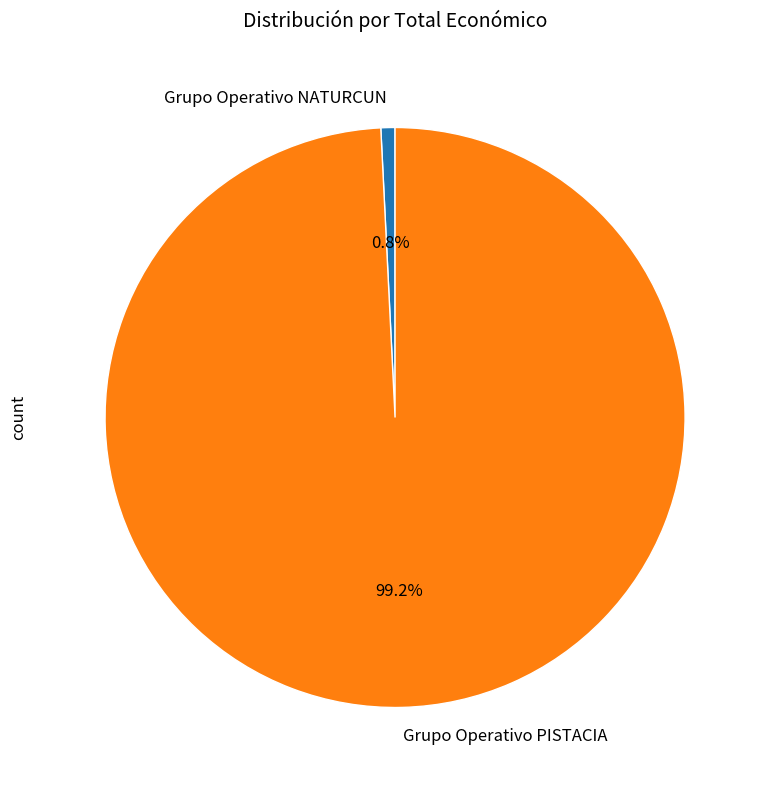

Is there any slice that represents more than half of the pie?

Yes